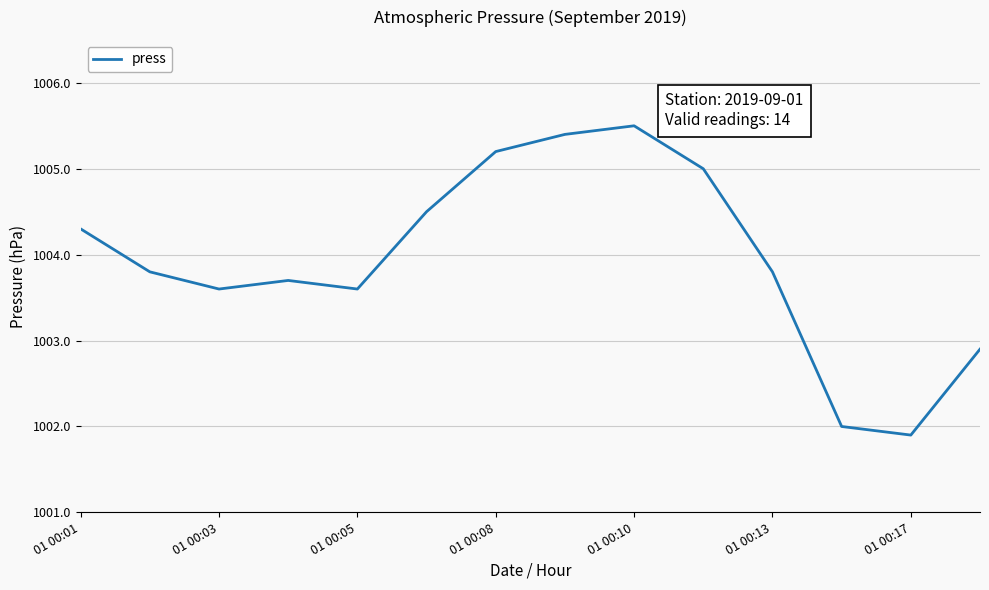

What is the greatest value displayed?

1005.5